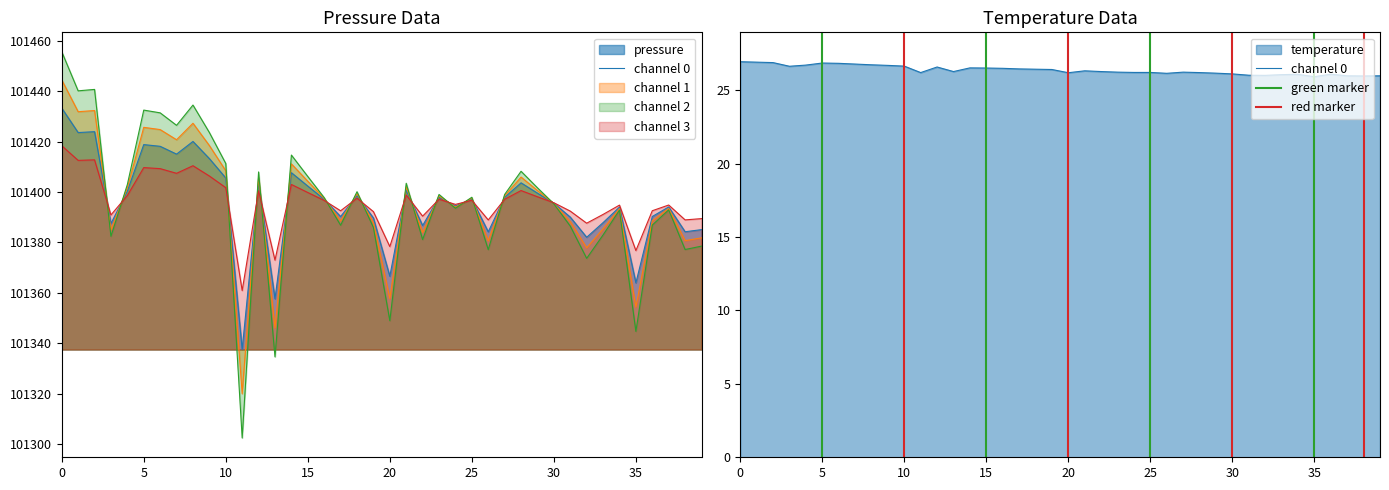

True or false: pressure has more than 1 interior local peaks.

True